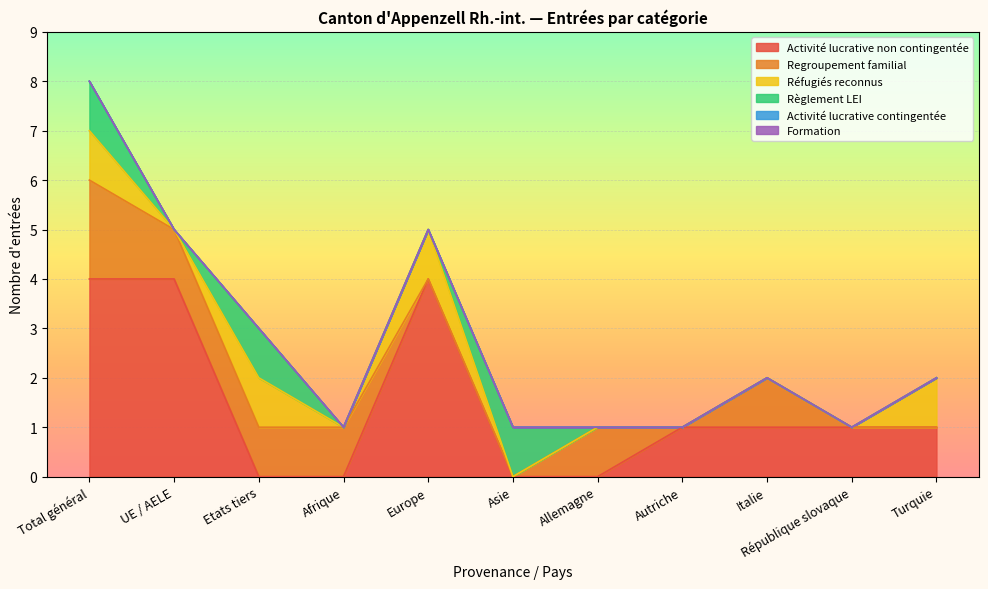

At which category is the sum across all series the highest?

Total général